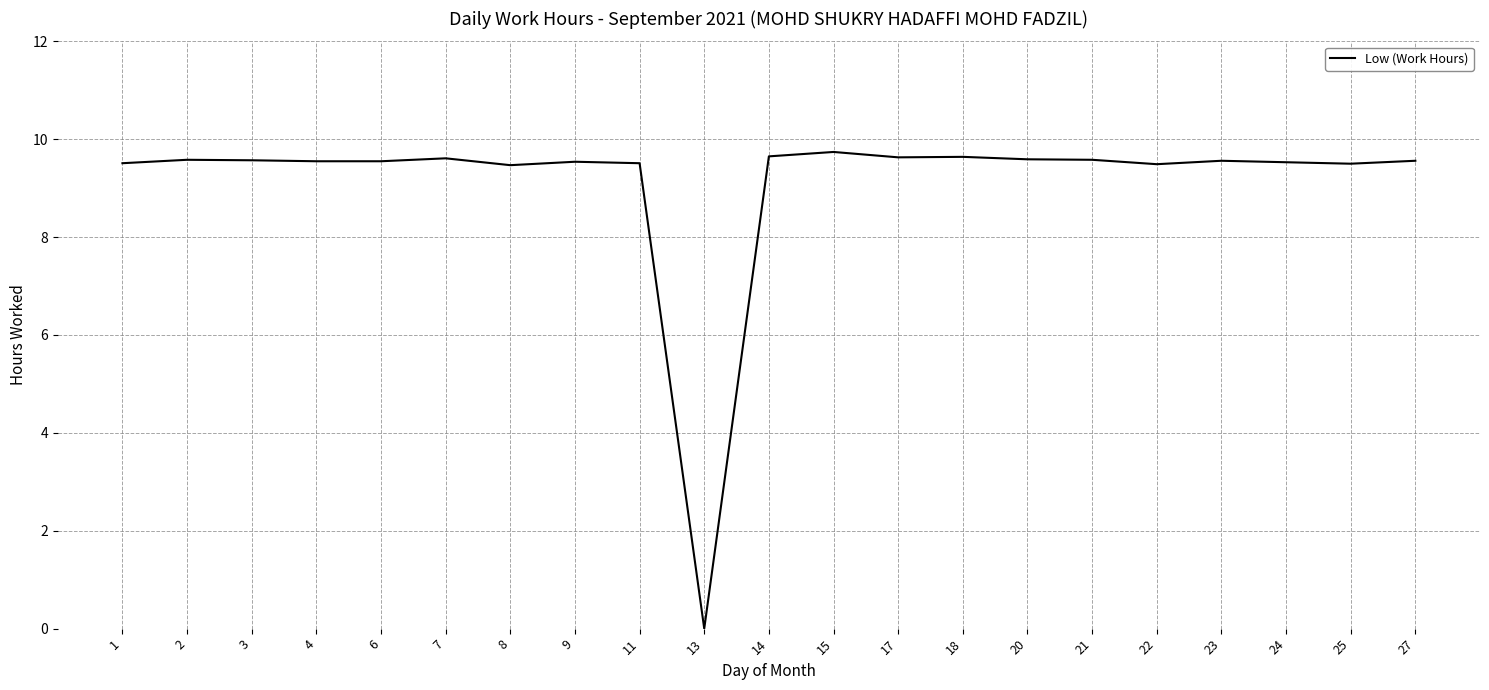

What is the difference between the maximum and second lowest values?

0.3